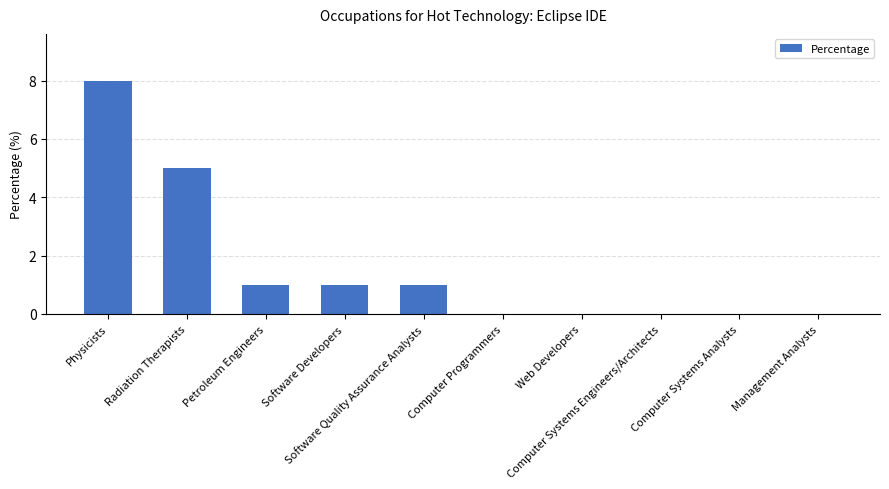

Is it true that the value at Software Developers is 2?

False